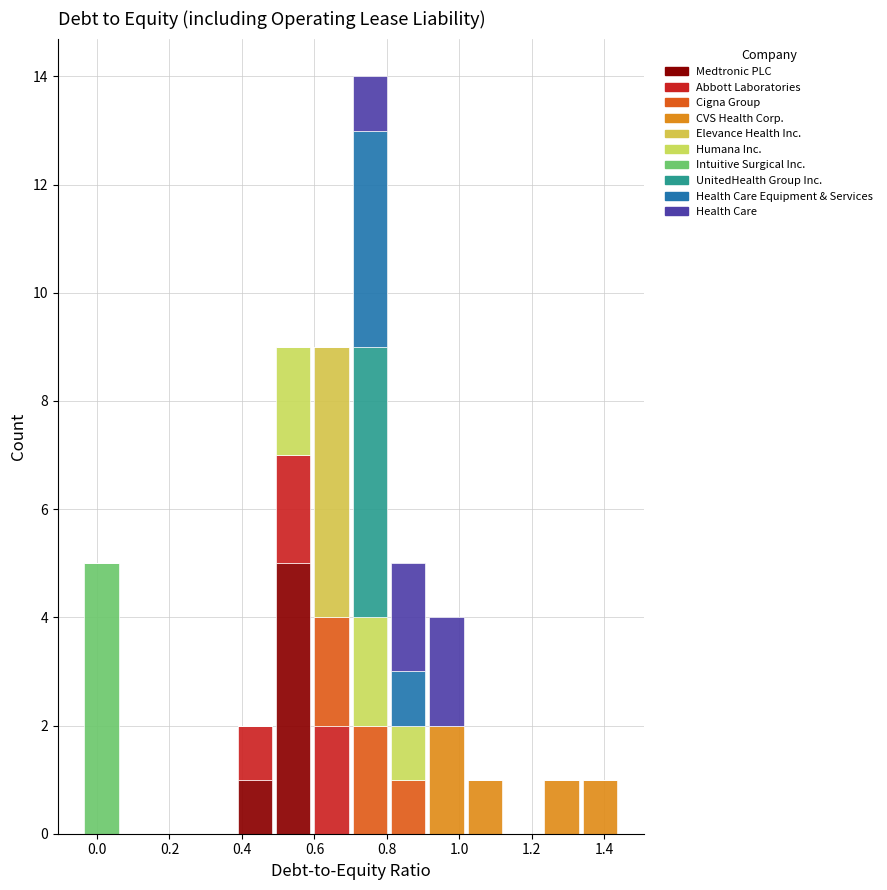

Which range on the x-axis has the tallest stacked bar (by total height)?

0.70 to 0.80